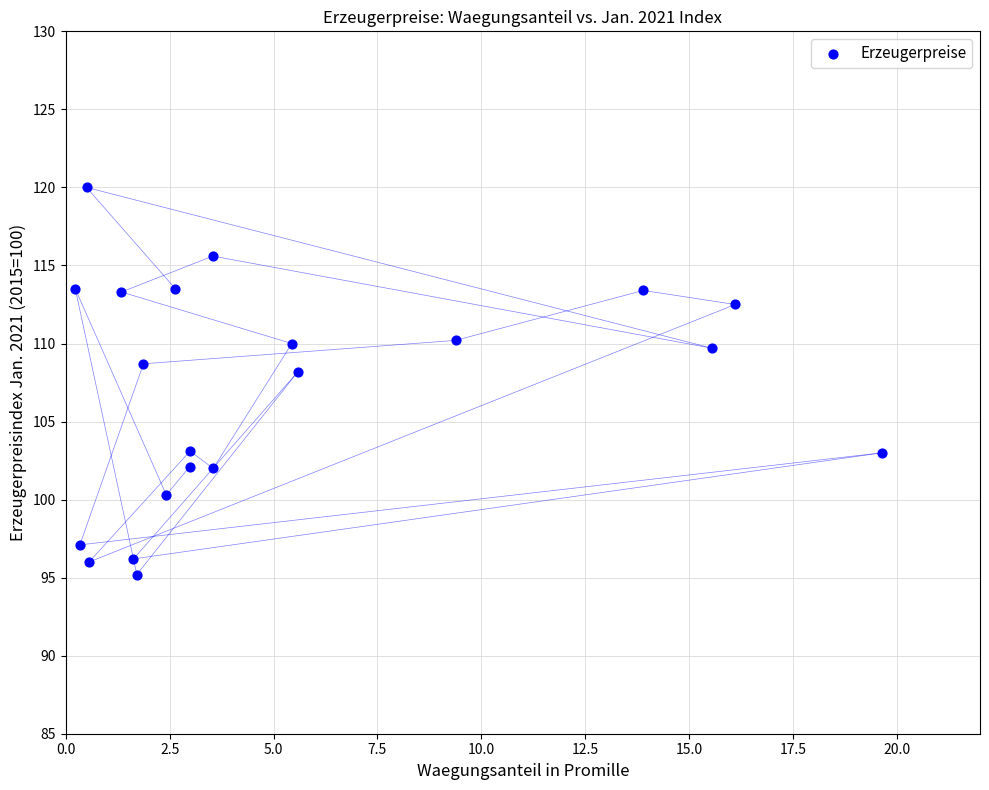

What is the range of Y values (max minus min)?

24.8